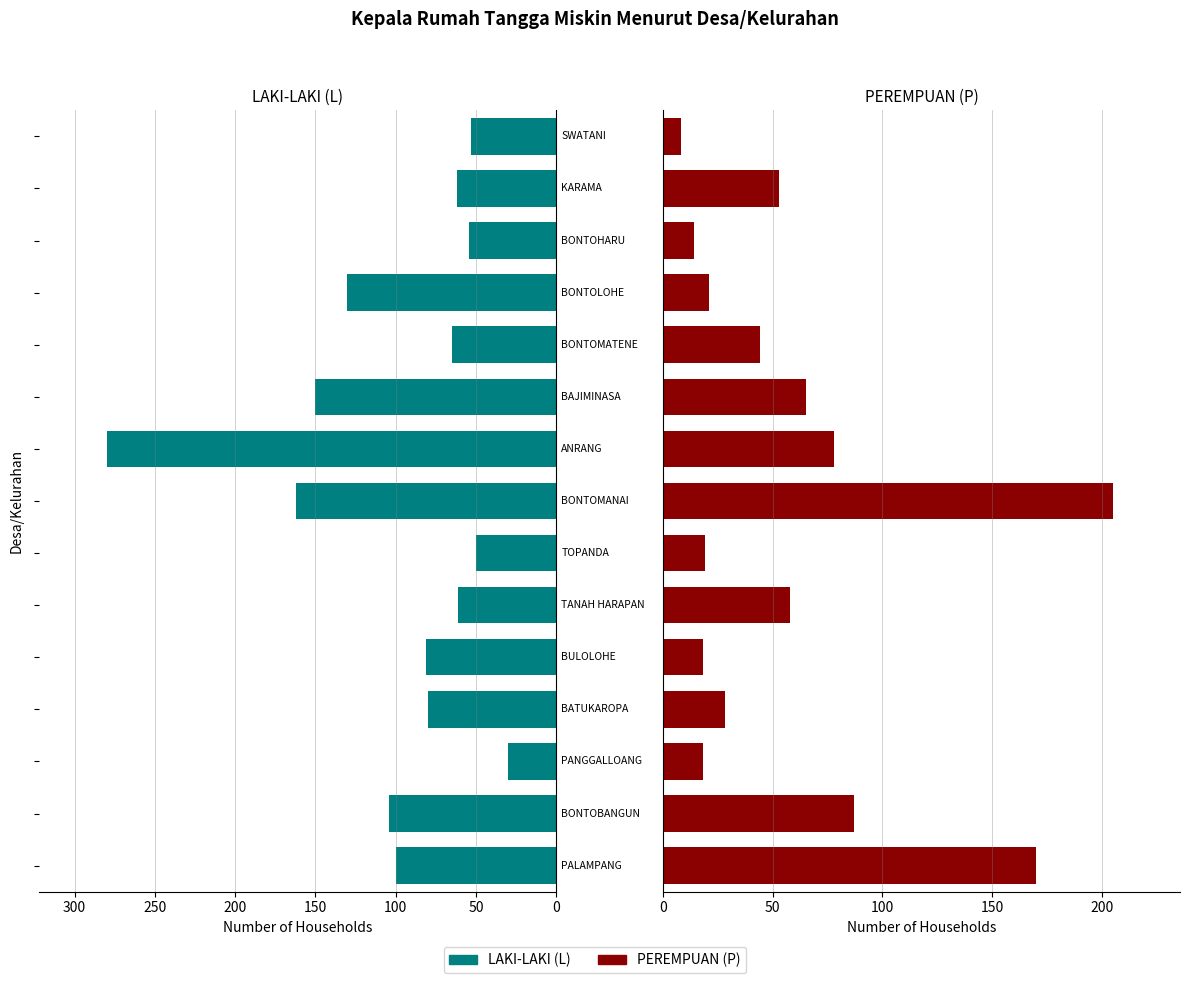

Rank the series by their maximum value, from highest to lowest.

LAKI-LAKI (L), PEREMPUAN (P)